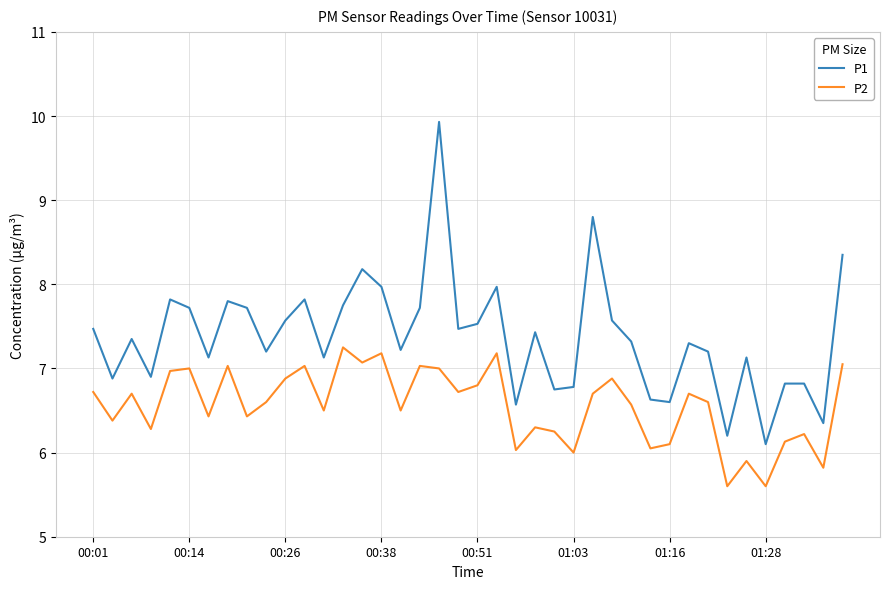

List the series in order of their peak value, lowest first.

P2, P1